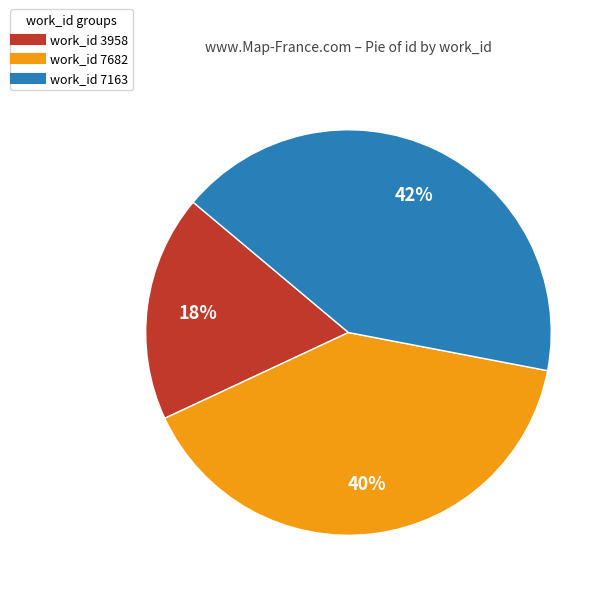

Is there any slice that represents more than half of the pie?

No